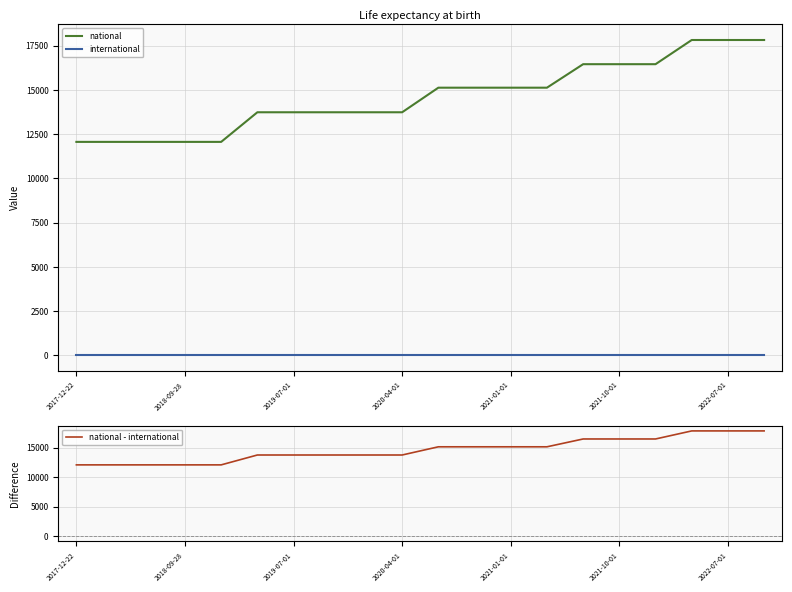

The value of international at 2018-09-28 is 0. True or false?

True